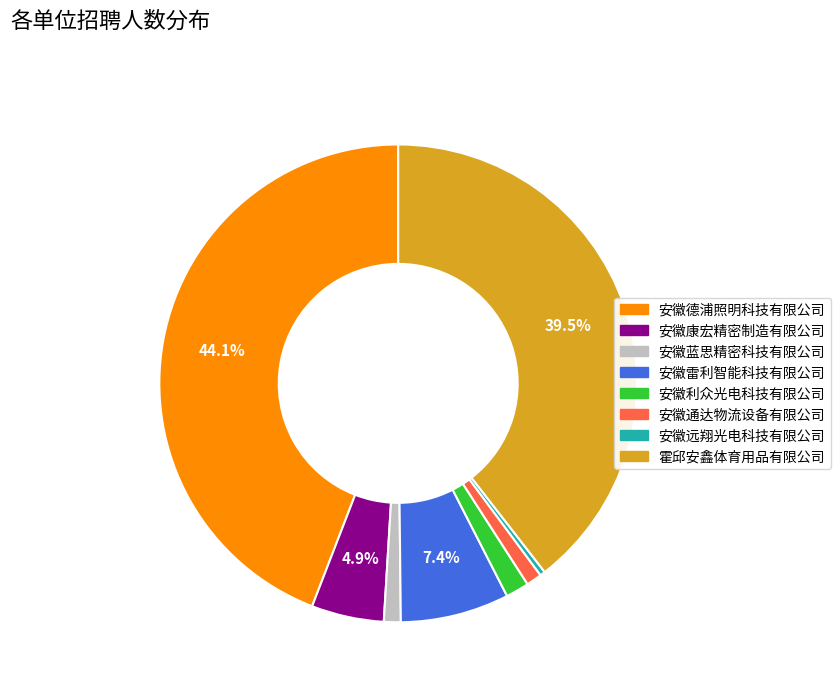

How many segments does this pie chart have?

8